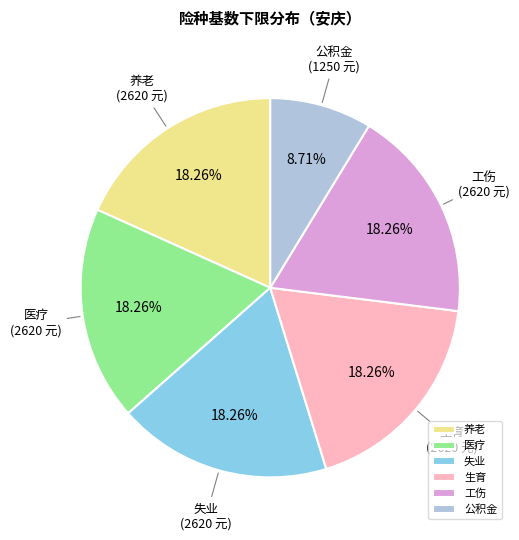

How many slices are in this pie chart?

6